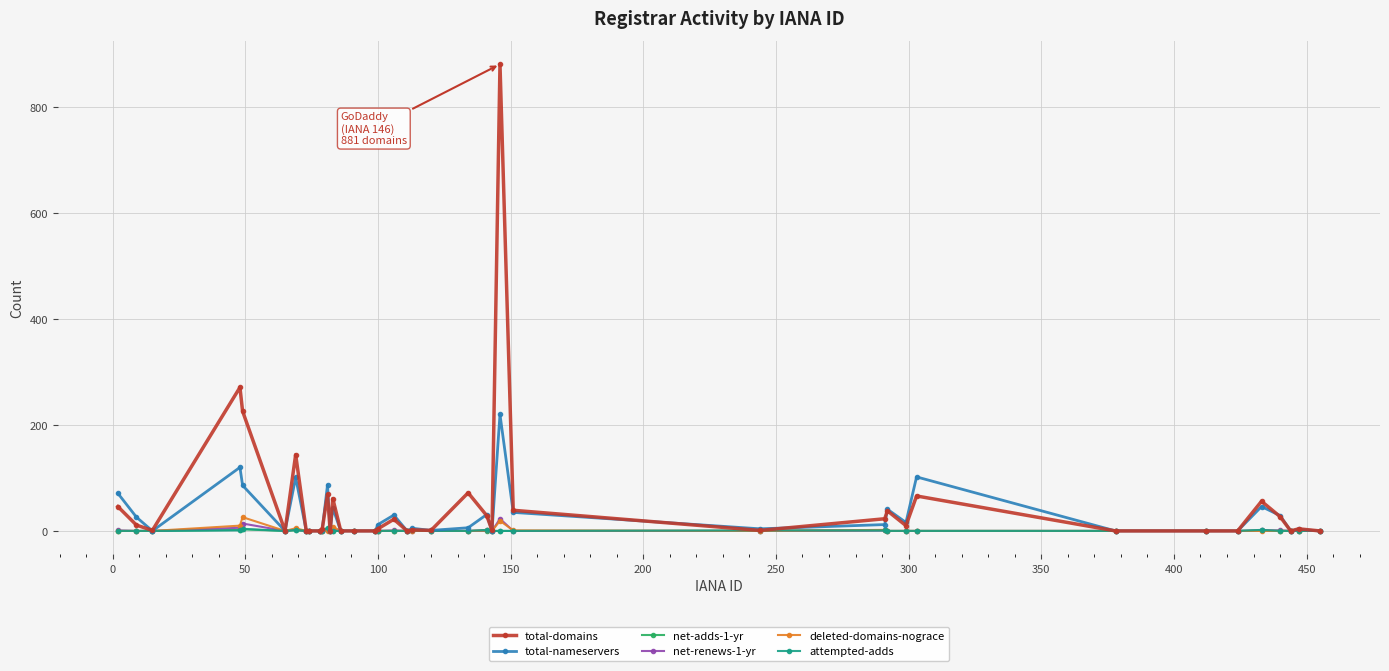

Which series has the largest range (max minus min)?

total-domains